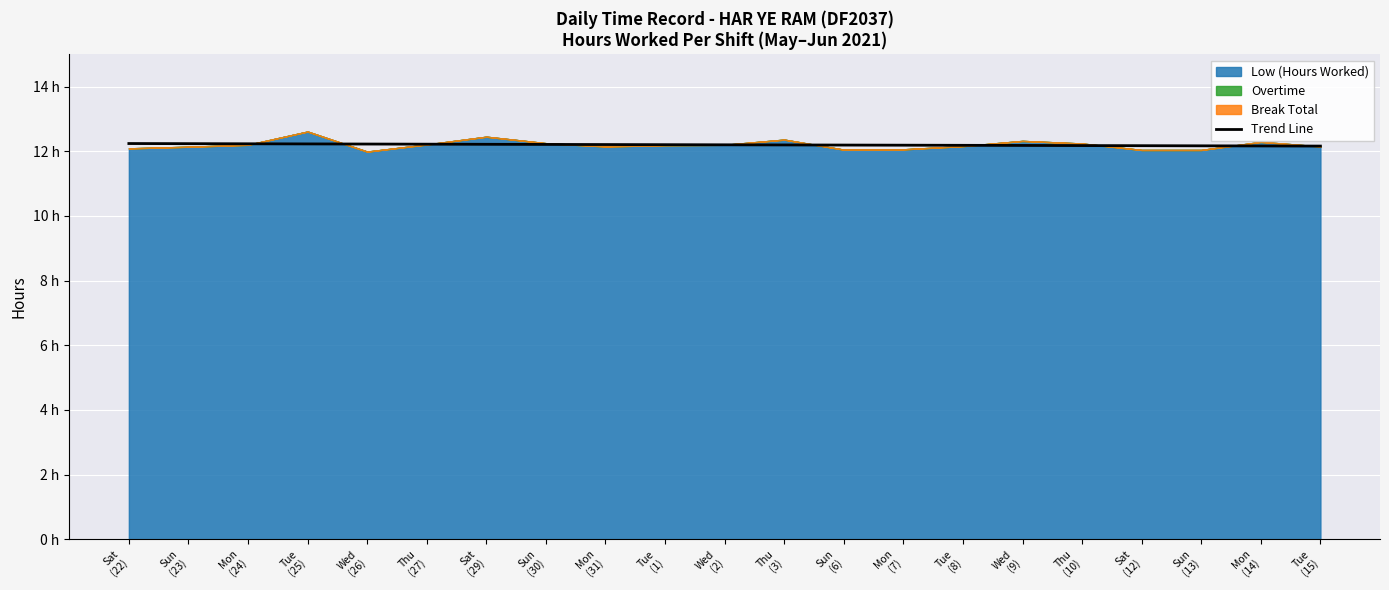

Which has a higher value, Tue
(1) or Sun
(23)?

Sun
(23)